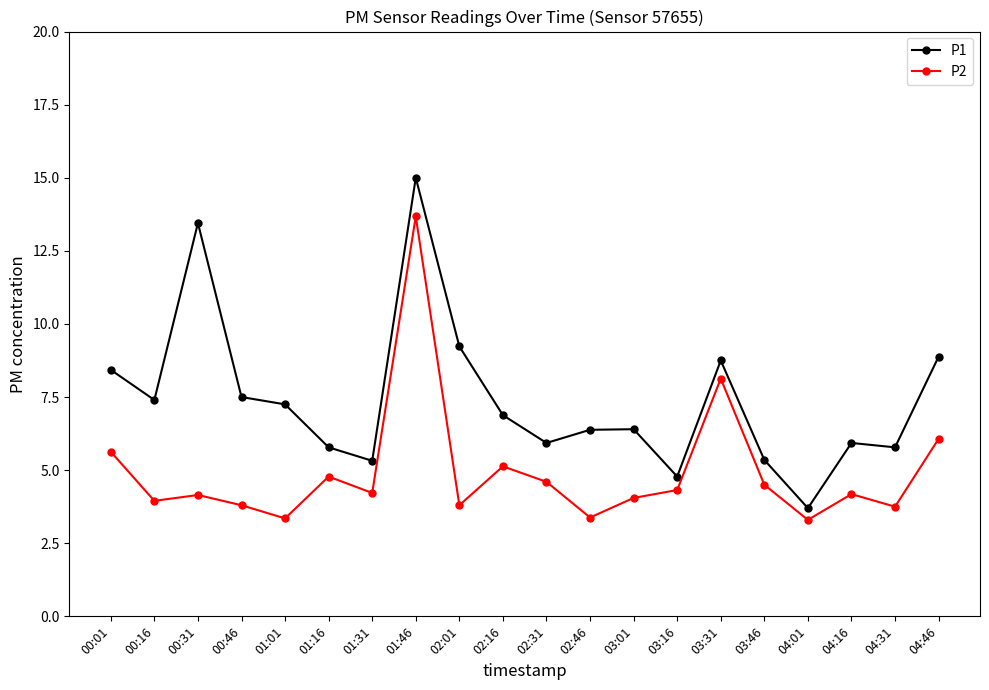

At which category is the sum across all series the highest?

01:46